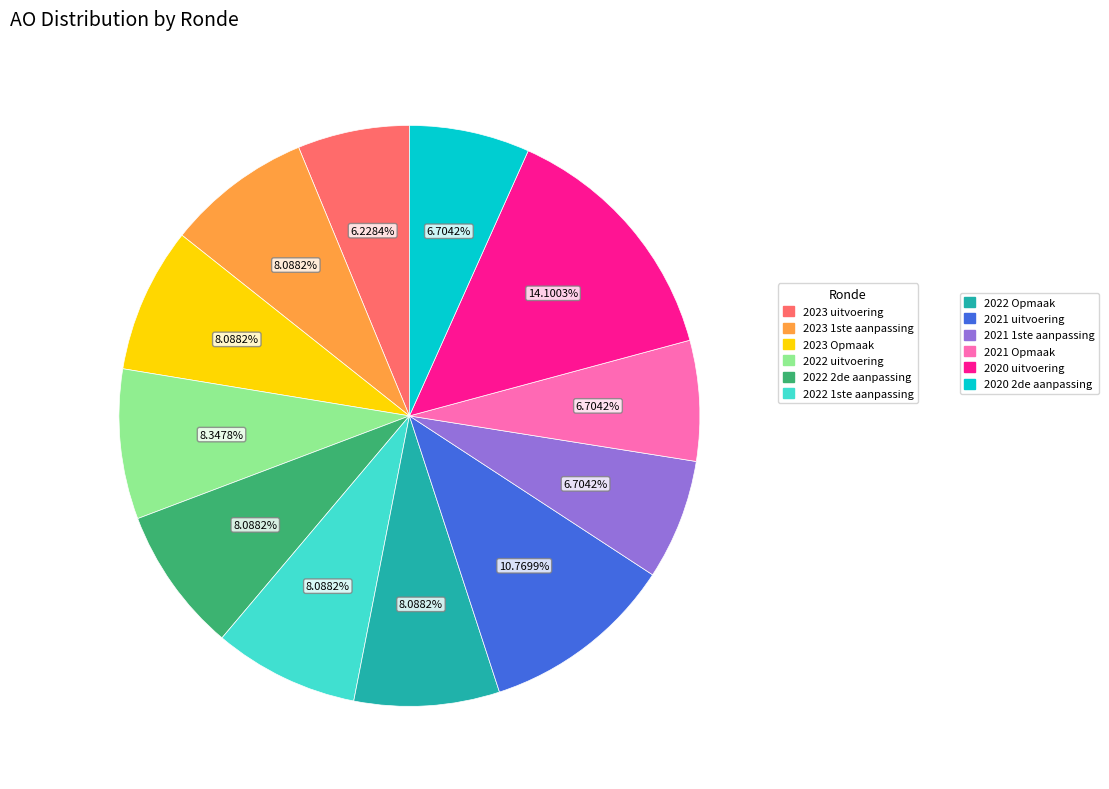

Does any single category account for the majority?

No